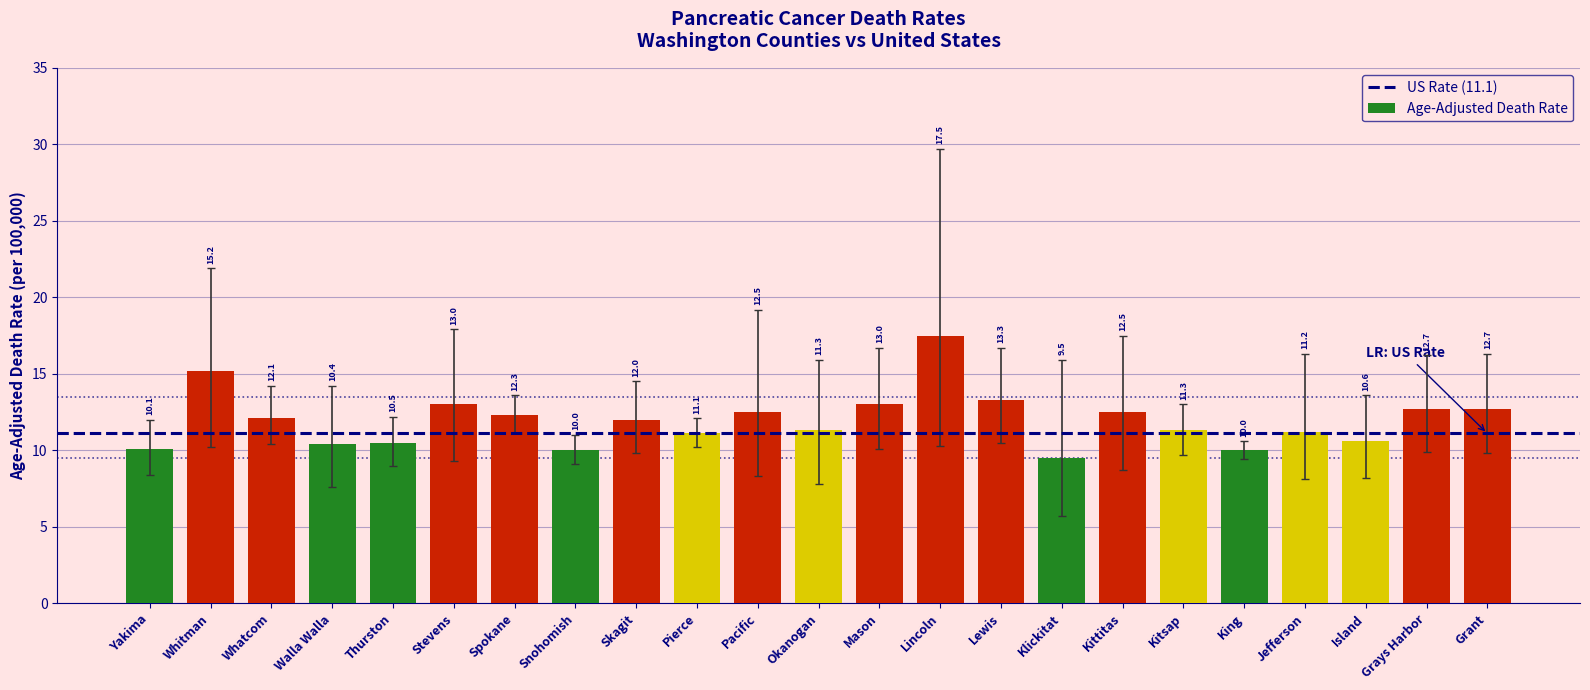

How many data points are less than 12?

11